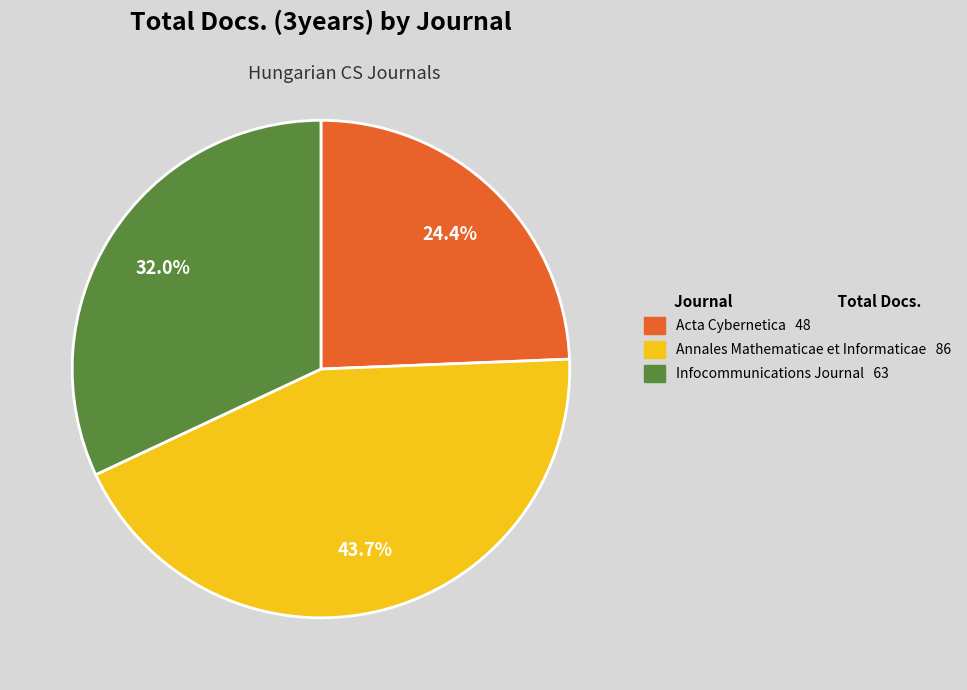

Rank the categories by value from lowest to highest.

Acta Cybernetica, Infocommunications Journal, Annales Mathematicae et Informaticae